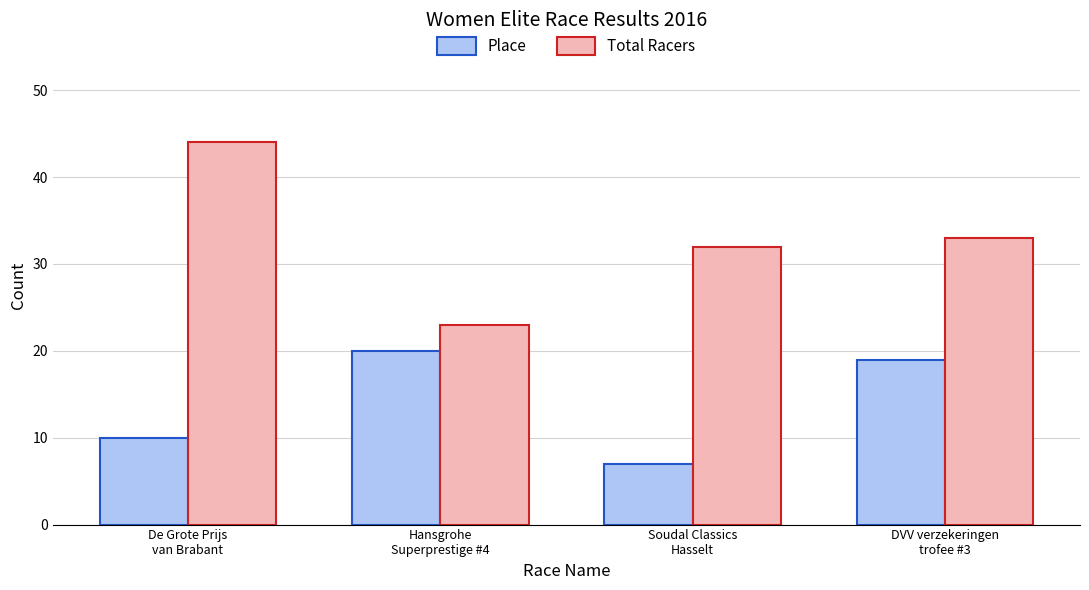

The value of Total Racers at DVV verzekeringen
trofee #3 is 11. True or false?

False